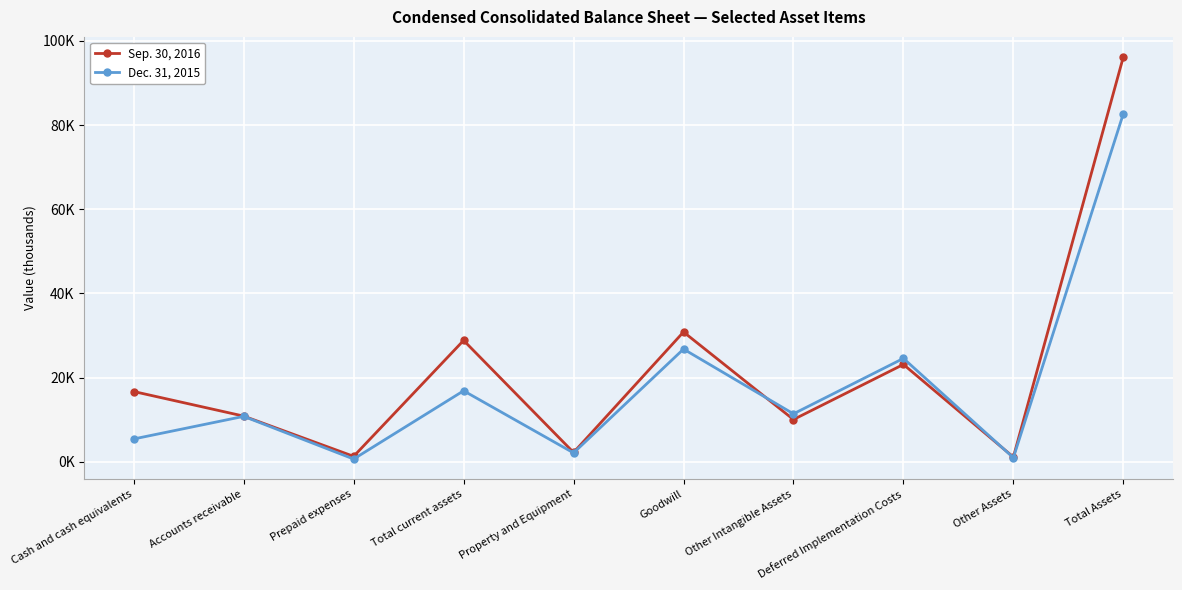

True or false: Dec. 31, 2015 has a value of 976 at Other Assets.

True